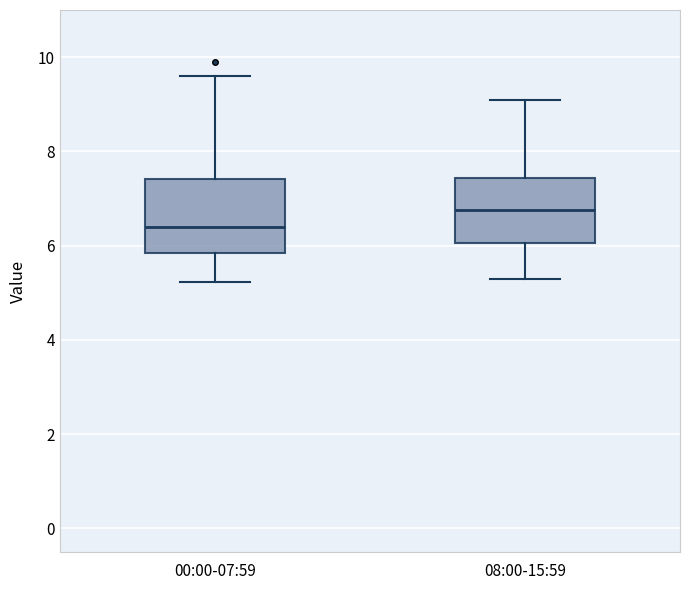

Where does the upper whisker of the box for 00:00-07:59 end on the y-axis? The values are not printed on the chart, so give them approximately, as read against the axis.

9.6